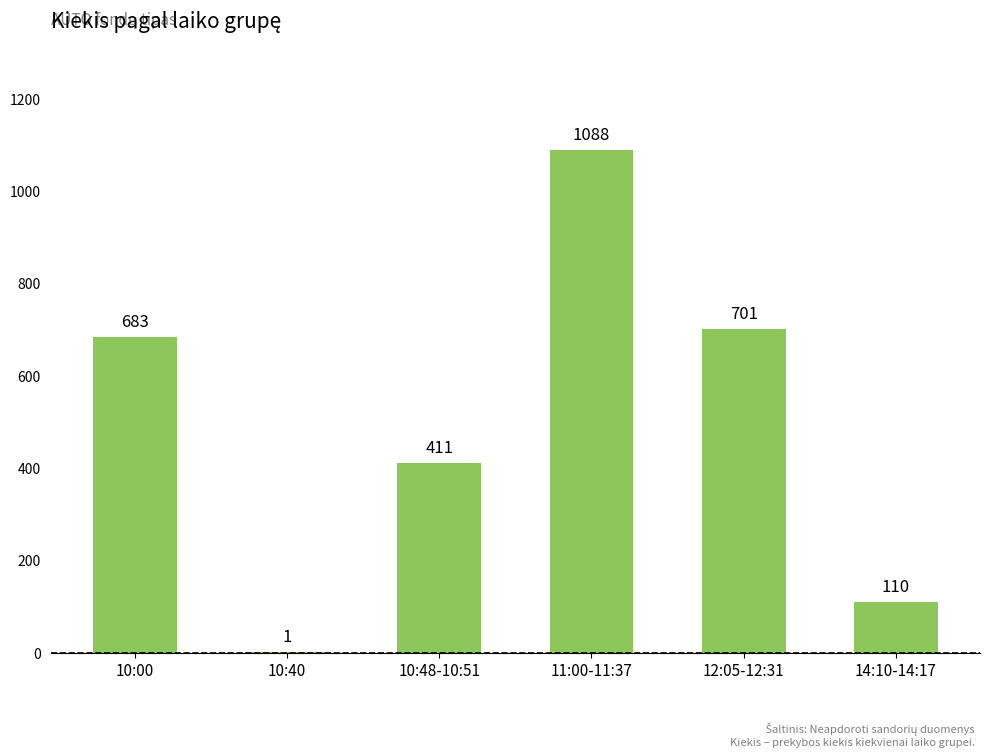

At which label is the value closest to 544?

10:48-10:51